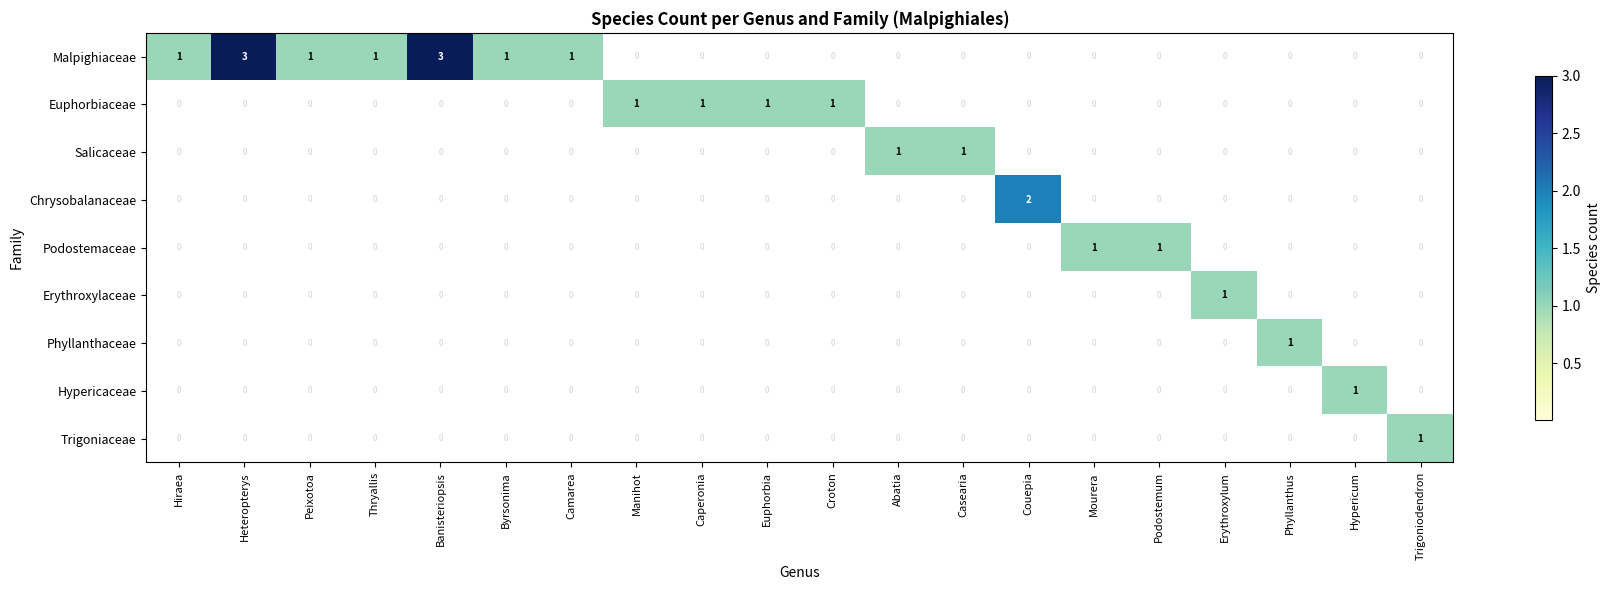

How many data points in Euphorbiaceae are above 0?

4